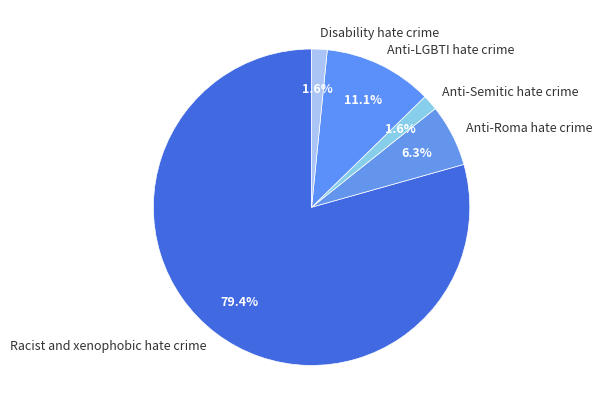

Is there a majority slice in this chart?

Yes